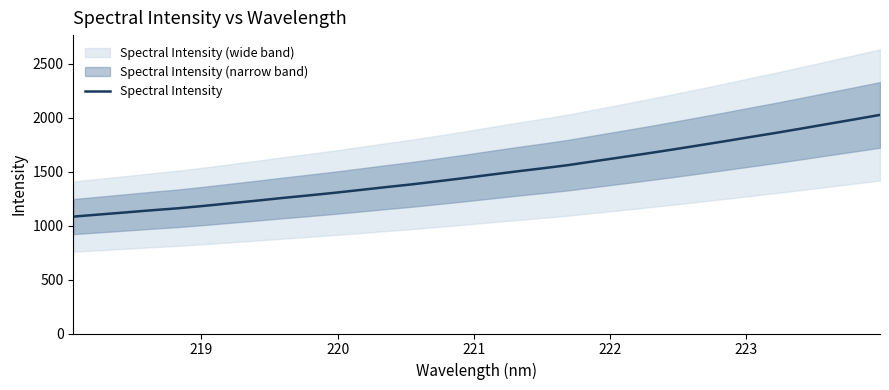

What is the minimum value for Spectral Intensity?

1083.6